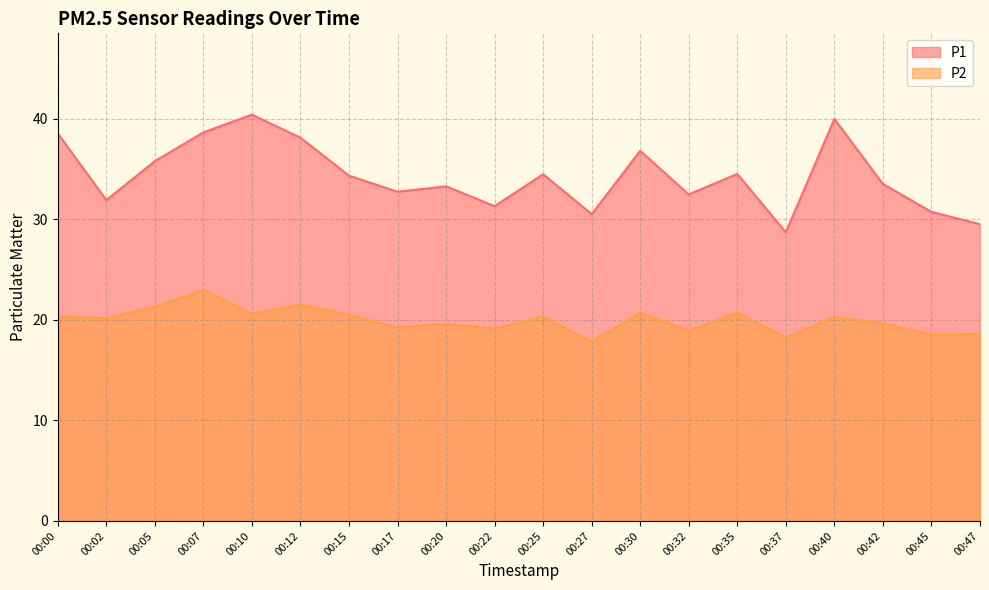

Reading left to right, what are all the values shown in this chart?

P1: 00:00=38.5	00:02=31.9	00:05=35.8	00:07=38.6	00:10=40.4	00:12=38.1	00:15=34.3	00:17=32.7	00:20=33.3	00:22=31.3	00:25=34.5	00:27=30.5	00:30=36.8	00:32=32.5	00:35=34.5	00:37=28.7	00:40=40.0	00:42=33.5	00:45=30.7	00:47=29.5
P2: 00:00=20.3	00:02=20.2	00:05=21.3	00:07=23.0	00:10=20.6	00:12=21.5	00:15=20.5	00:17=19.2	00:20=19.6	00:22=19.1	00:25=20.3	00:27=17.8	00:30=20.7	00:32=18.9	00:35=20.7	00:37=18.2	00:40=20.3	00:42=19.6	00:45=18.5	00:47=18.6